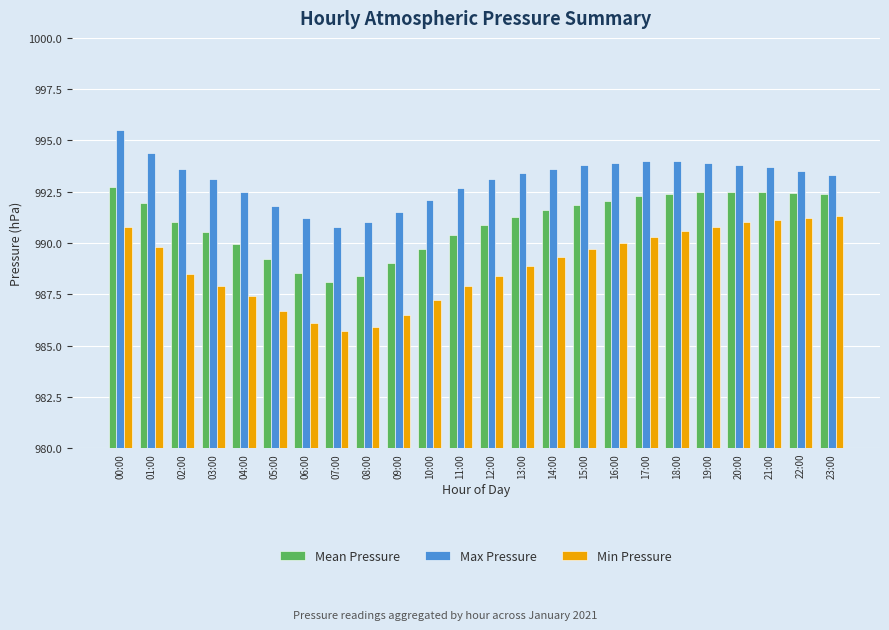

What is the label of the 17th bar from the right?

07:00